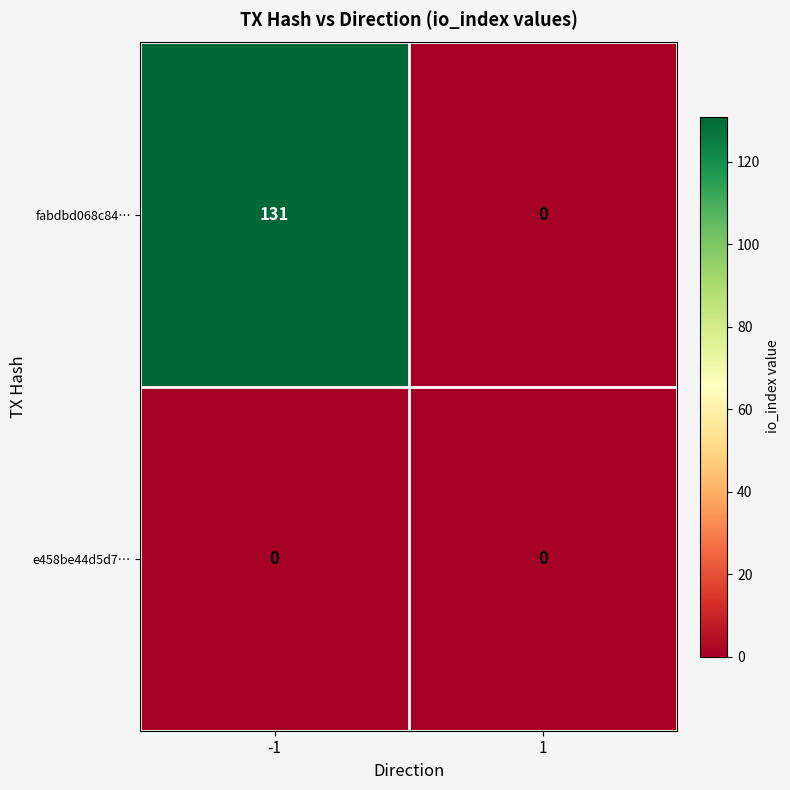

Rank the series by their maximum value, from highest to lowest.

fabdbd068c84…, e458be44d5d7…